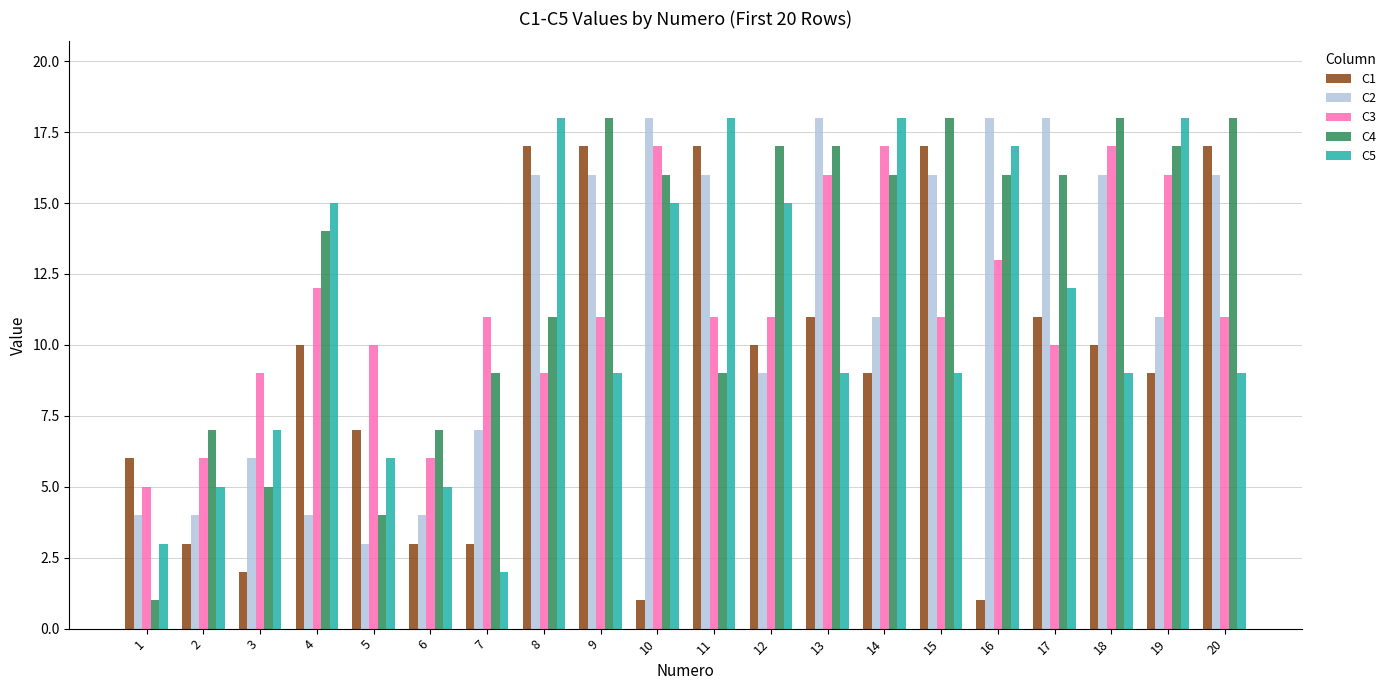

Which series has the largest range (max minus min)?

C4